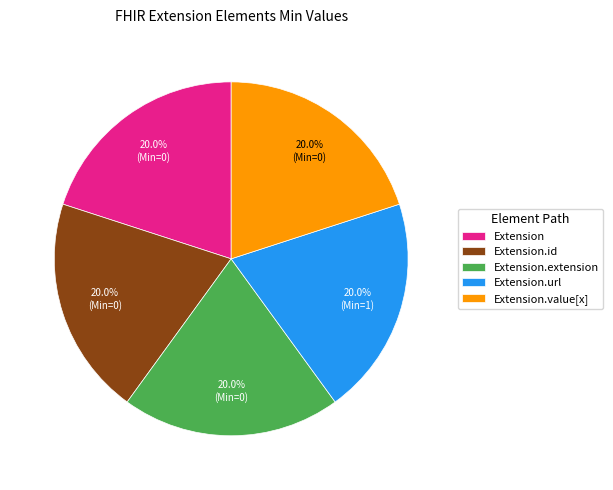

Is there any slice that represents more than half of the pie?

No